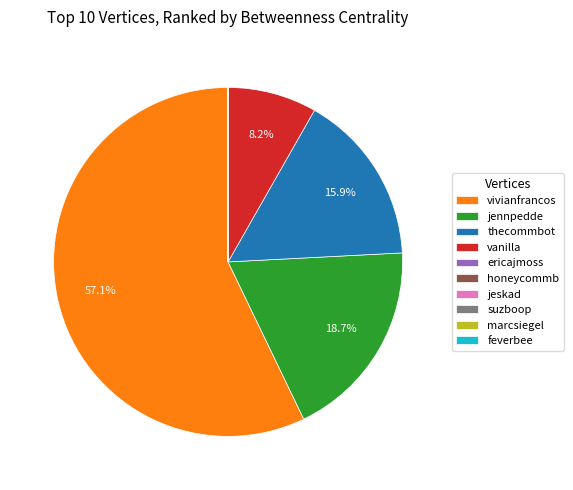

Does vivianfrancos account for over 50% of the chart?

Yes